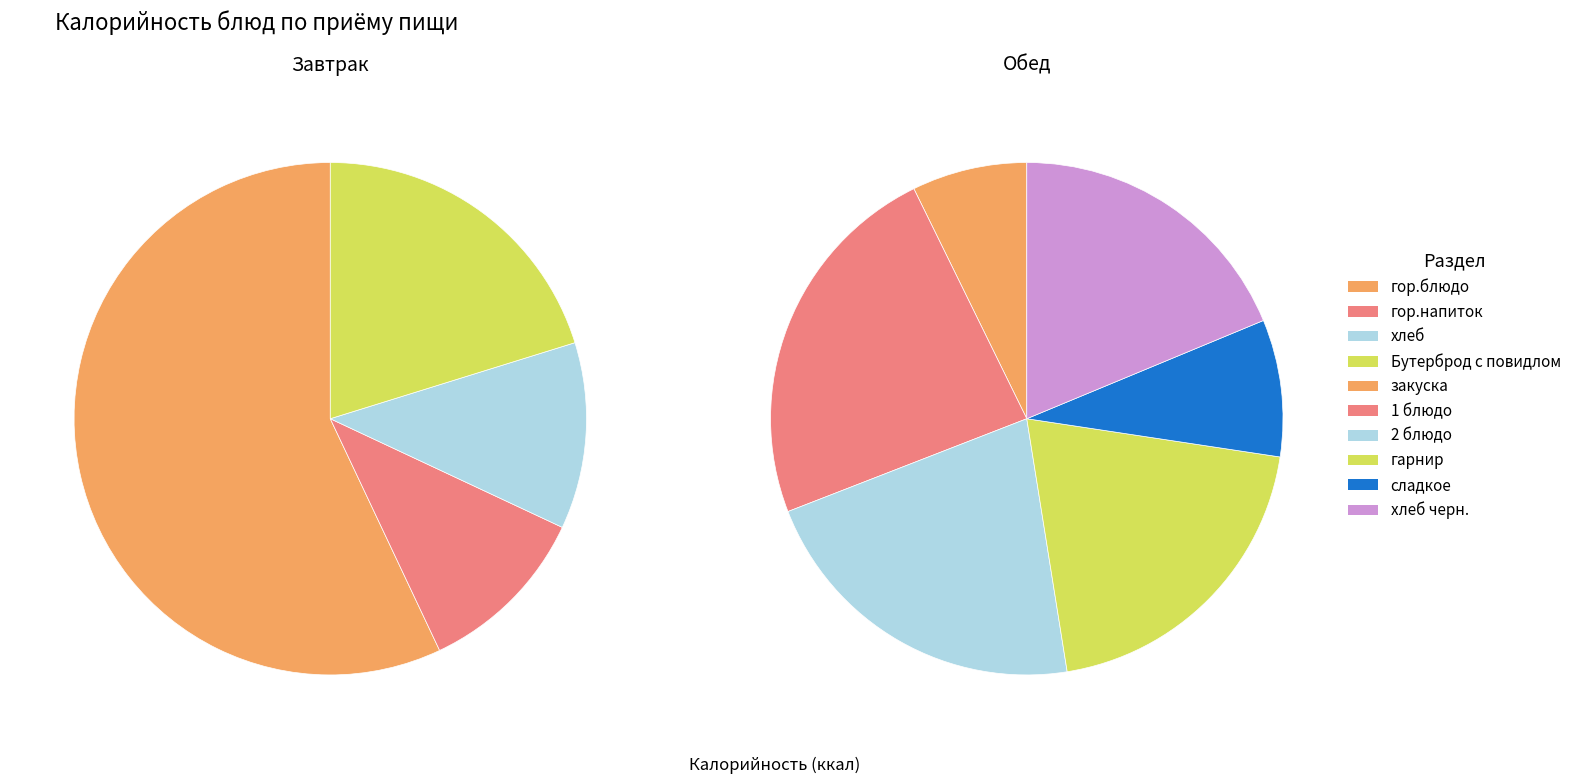

Rank the categories by value from lowest to highest.

закуска, сладкое, гор.напиток, хлеб, Бутерброд с повидлом, хлеб черн., гарнир, 2 блюдо, 1 блюдо, гор.блюдо